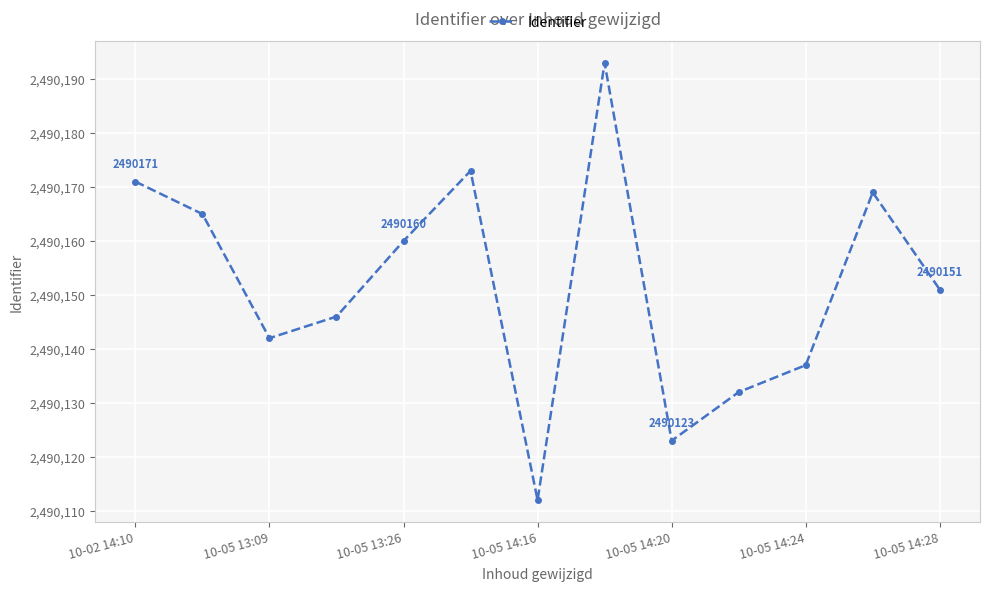

Reading left to right, transcribe all the data shown in this chart.

2490171	2490165	2490142	2490146	2490160	2490173	2490112	2490193	2490123	2490132	2490137	2490169	2490151